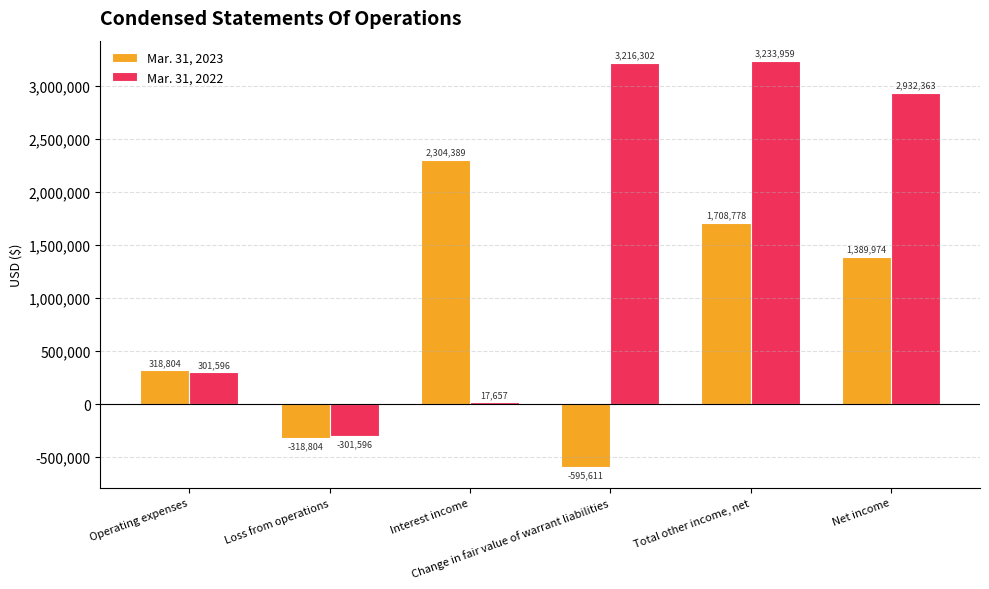

Which series has the largest total across all categories?

Mar. 31, 2022